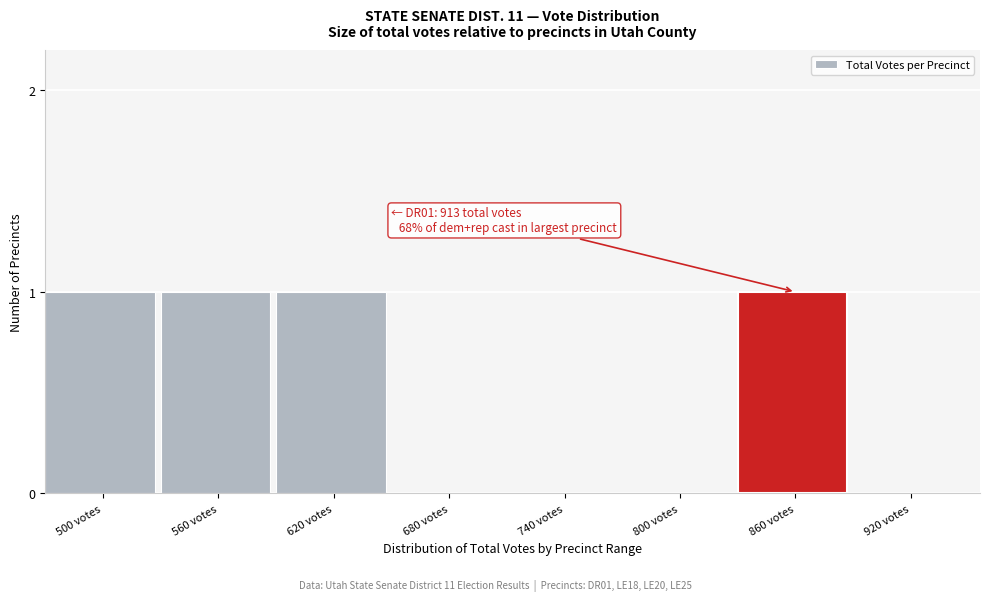

Reading right to left, transcribe all the data shown in this chart.

920 votes=0	860 votes=1	800 votes=0	740 votes=0	680 votes=0	620 votes=1	560 votes=1	500 votes=1